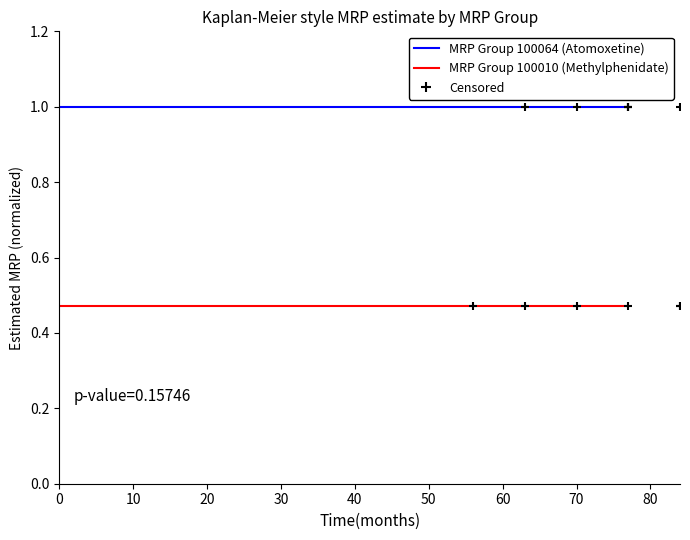

True or false: MRP Group 100010 (Methylphenidate) and MRP Group 100064 (Atomoxetine) intersect in this chart.

False